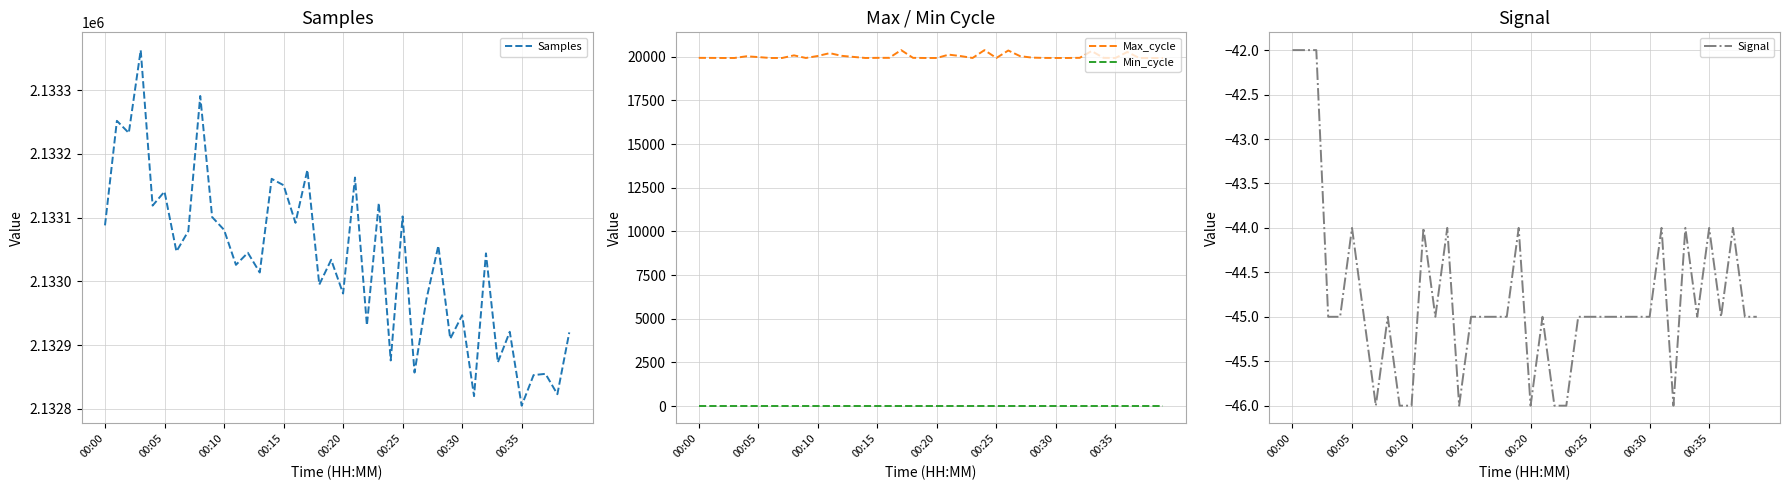

Count the number of categories in the chart.

40